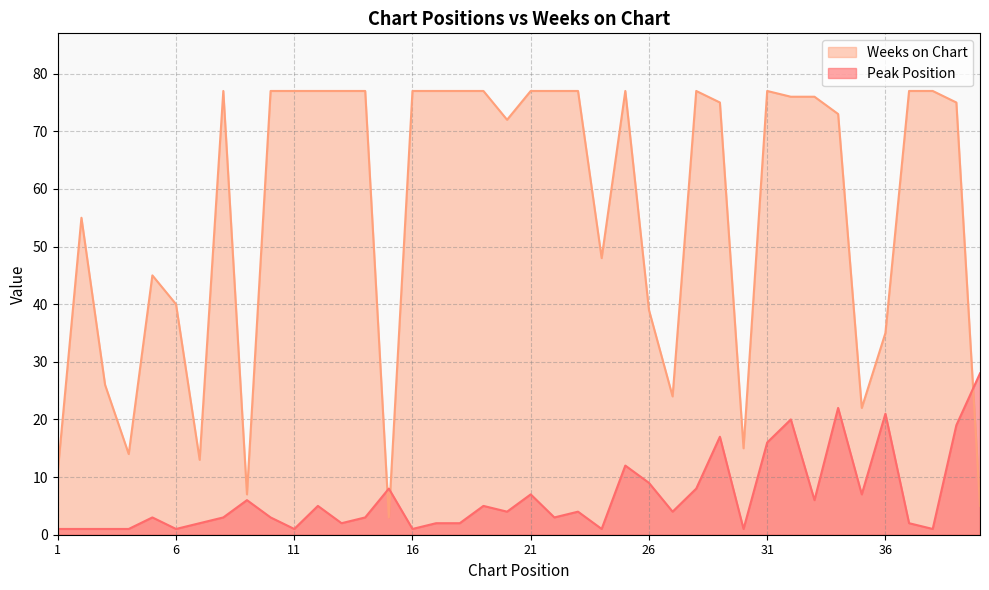

What is the maximum value shown in the chart?

77